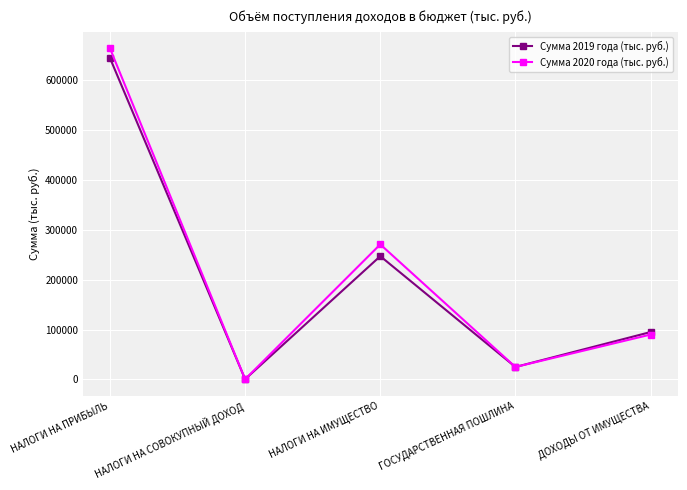

Reading left to right, list all the values displayed in this chart.

Сумма 2019 года (тыс. руб.): 644000	500	247000	25000	95000
Сумма 2020 года (тыс. руб.): 663300	500	270600	25000	90000